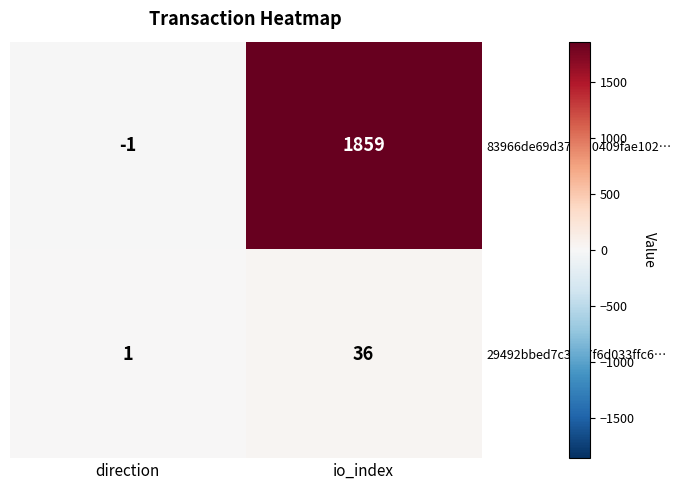

What is the difference between the 29492bbed7c3d77f6d033ffc6… values at direction and io_index?

35